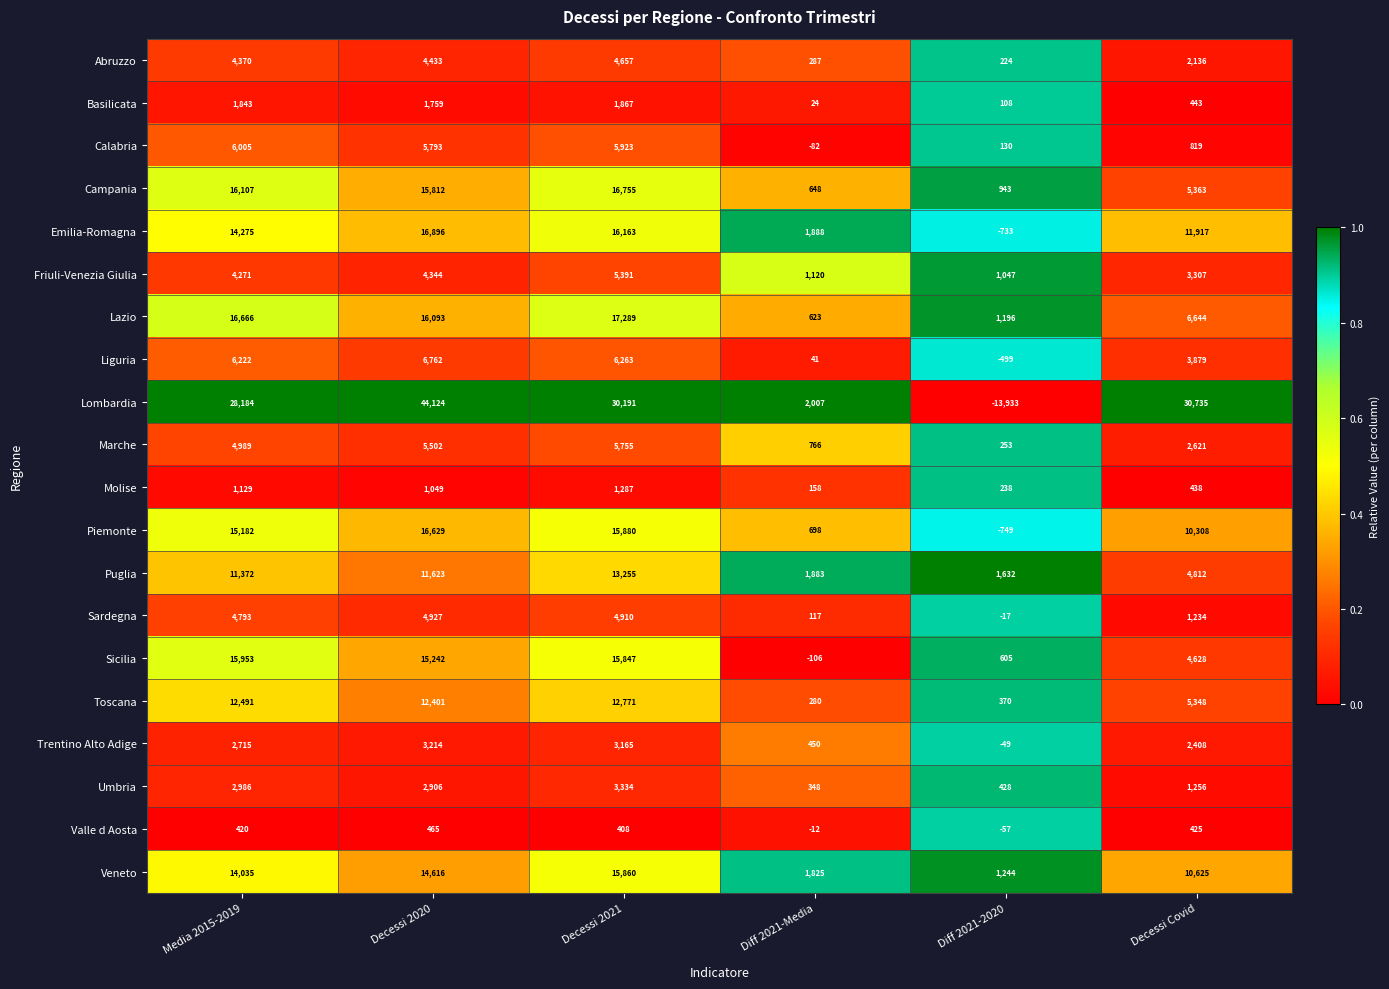

What is the difference between the highest and lowest values at Media 2015-2019?

27764